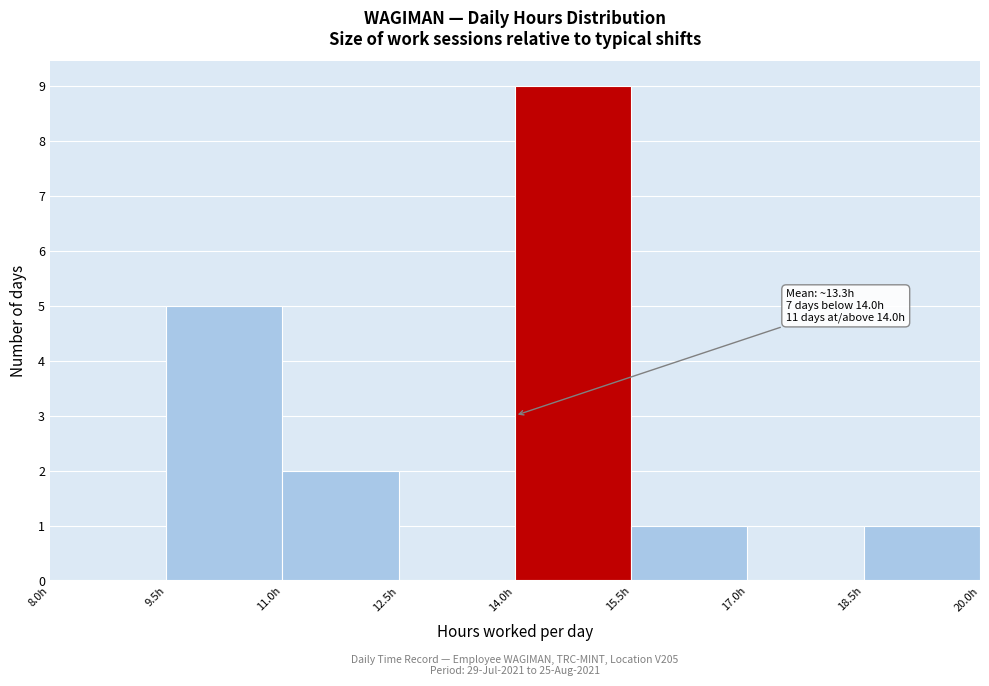

Which range on the x-axis has the tallest bar?

14.0 to 15.5